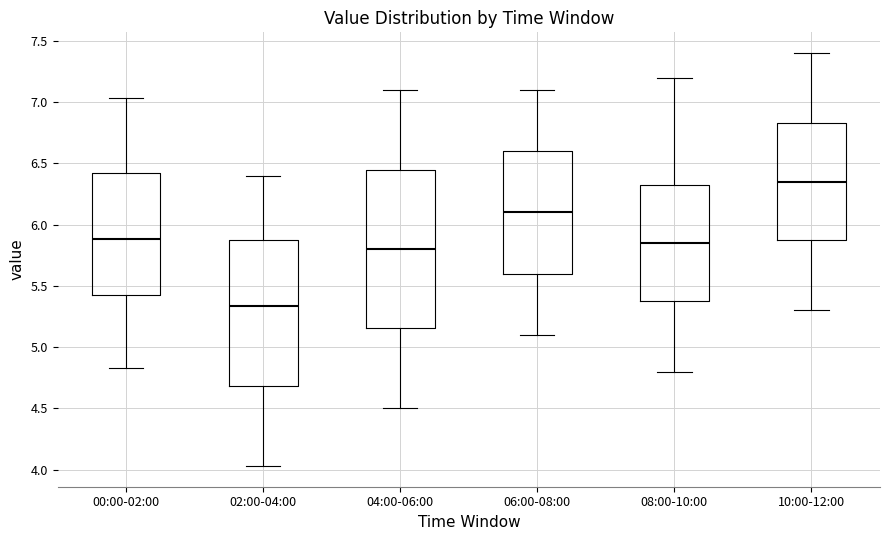

Reading left to right, read every box against the y-axis: the position of its median line, the range the box covers, and the ends of its whiskers. The values are not printed on the chart, so give them approximately, as read against the axis.

00:00-02:00: median 5.90, box 5.40 to 6.40, whiskers 4.85 to 7.05
02:00-04:00: median 5.35, box 4.70 to 5.90, whiskers 4.05 to 6.40
04:00-06:00: median 5.80, box 5.15 to 6.45, whiskers 4.50 to 7.10
06:00-08:00: median 6.10, box 5.60 to 6.60, whiskers 5.10 to 7.10
08:00-10:00: median 5.85, box 5.40 to 6.35, whiskers 4.80 to 7.20
10:00-12:00: median 6.35, box 5.90 to 6.85, whiskers 5.30 to 7.40